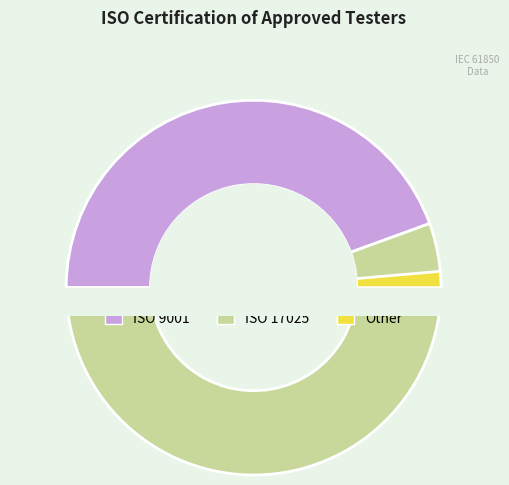

Is it true that 9001 is 44% of the pie?

True